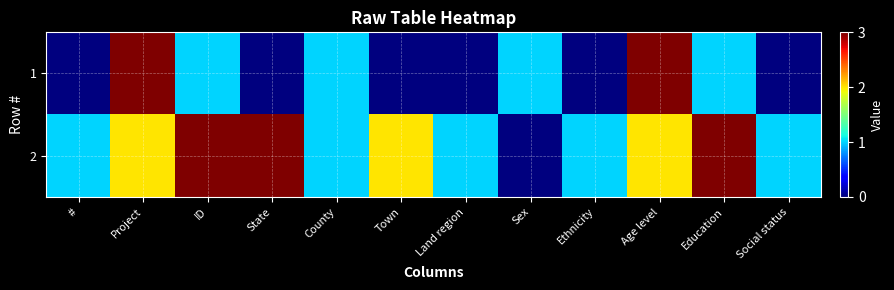

What is the total value across all series at ID?

4